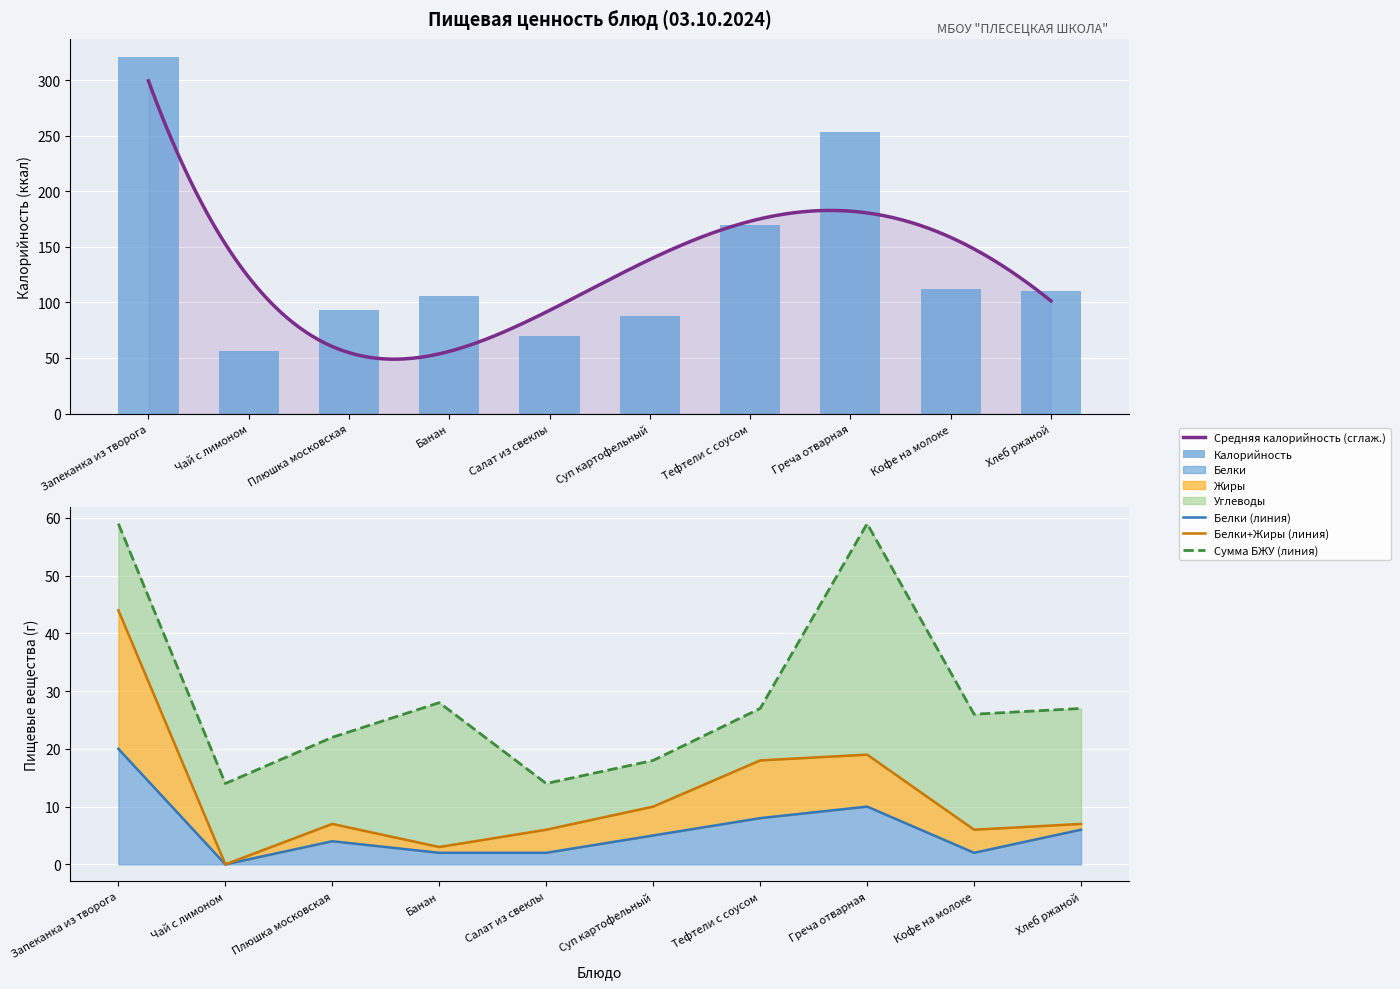

At which category is the sum across all series the highest?

Запеканка из творога